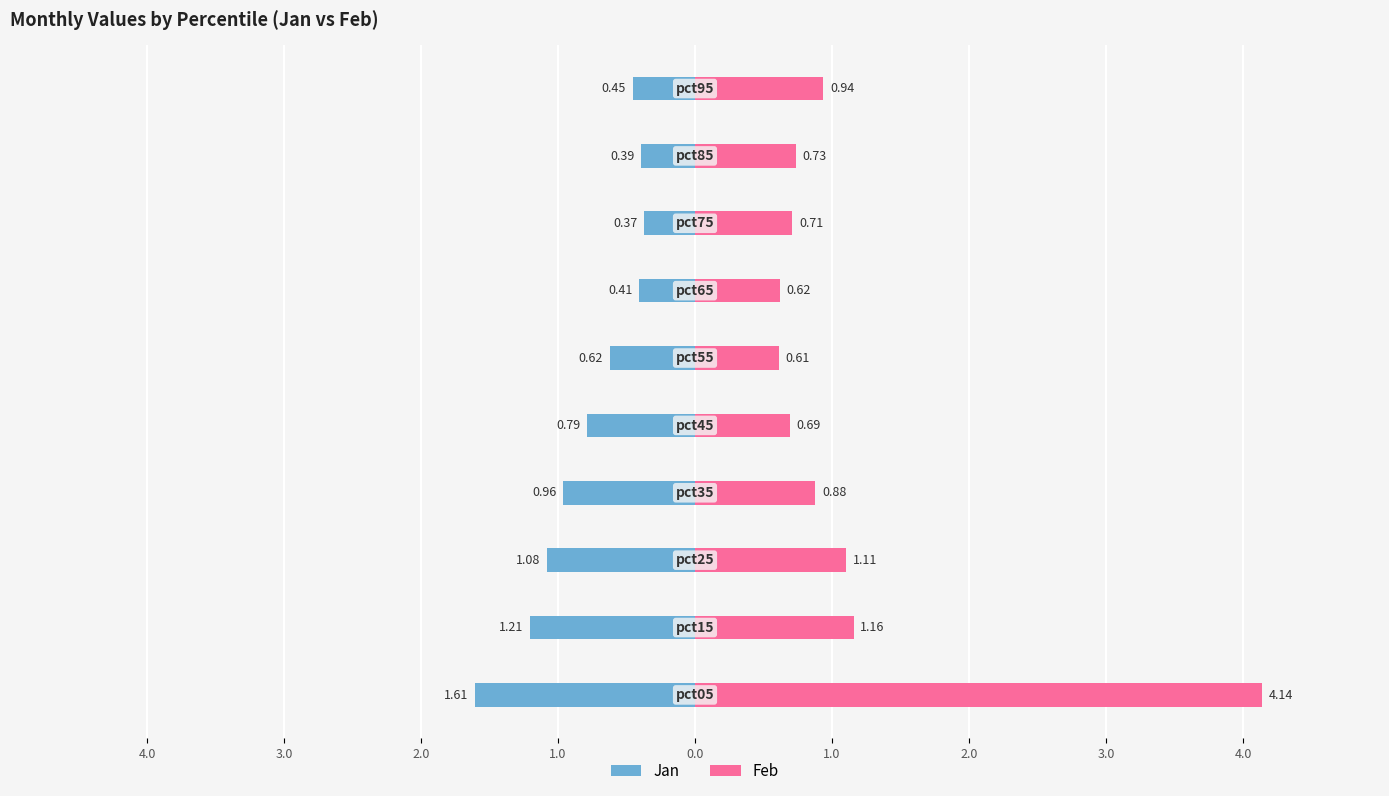

Are the bars horizontal?

Yes